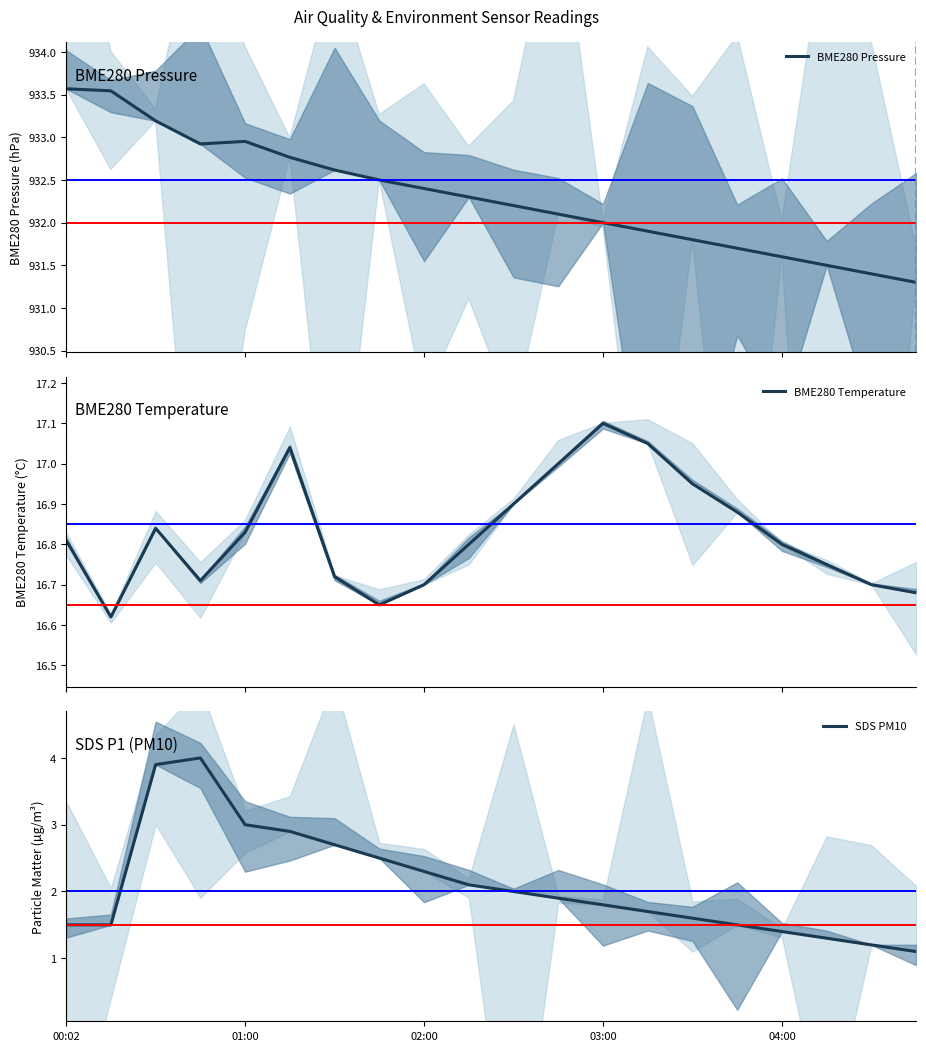

What position from the left is 10?

11